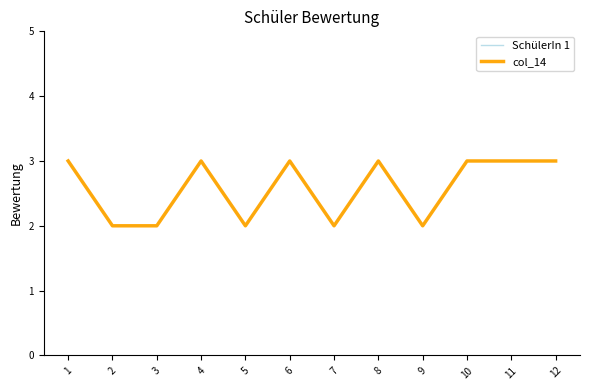

True or false: SchülerIn 1 and col_14 cross at least once.

False